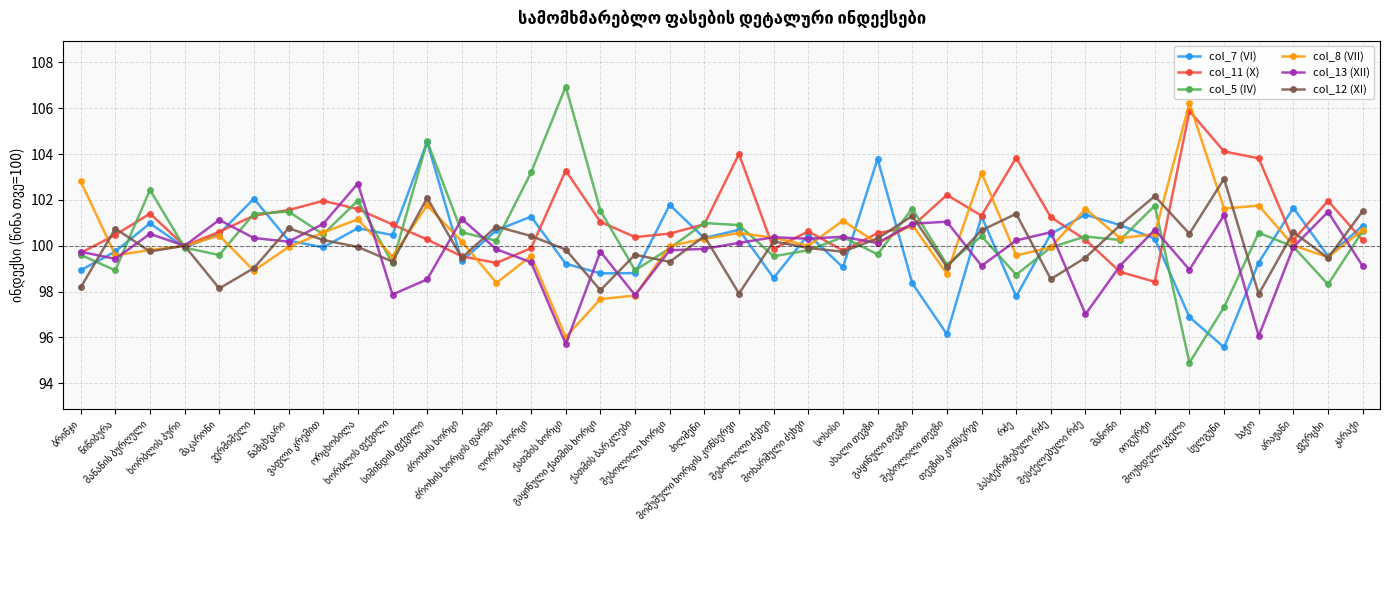

True or false: col_11 (X) has more than 1 interior local peaks.

True